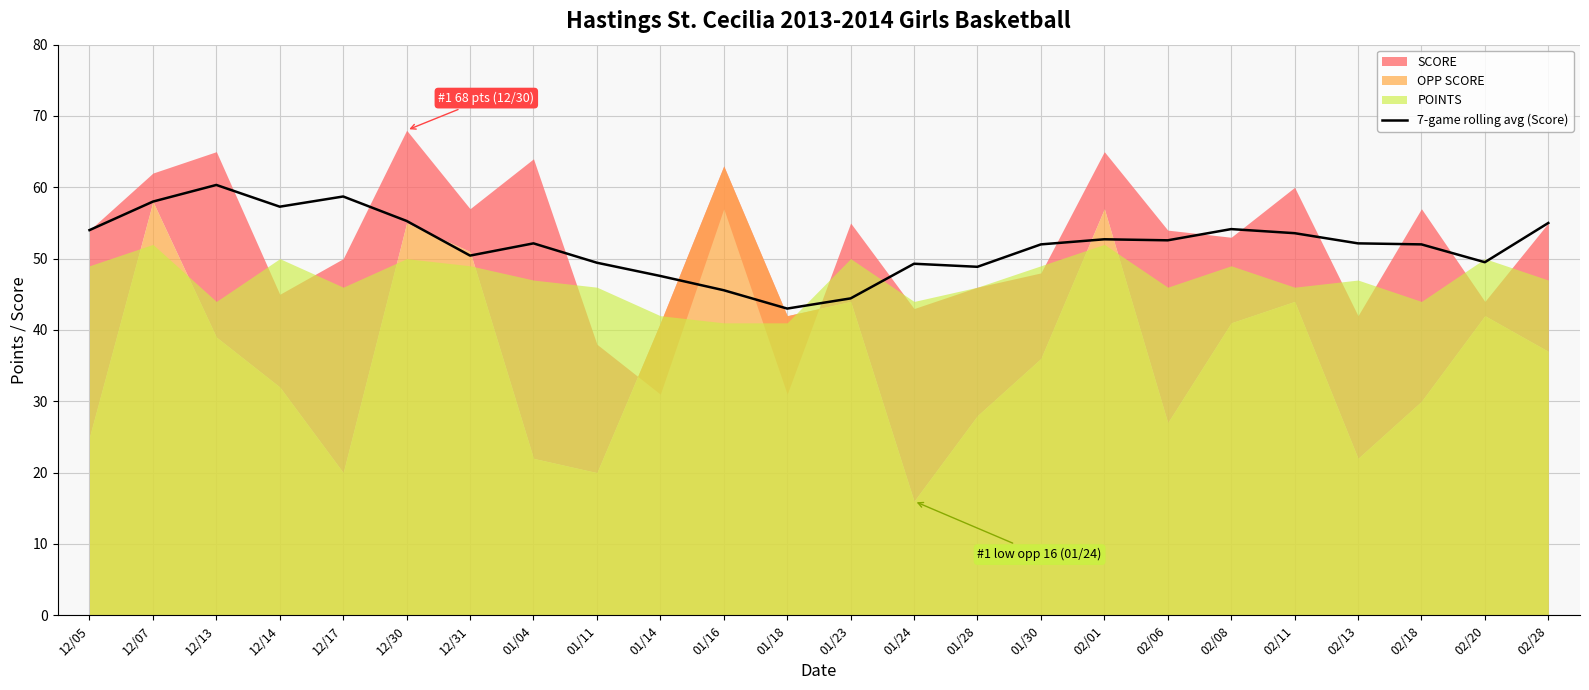

Where does the data first go above 52?

12/05